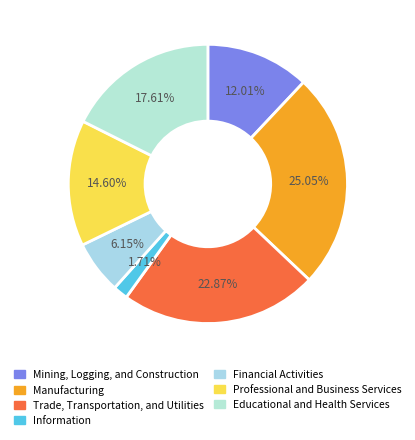

To the nearest percent, what is the average slice percentage?

14%